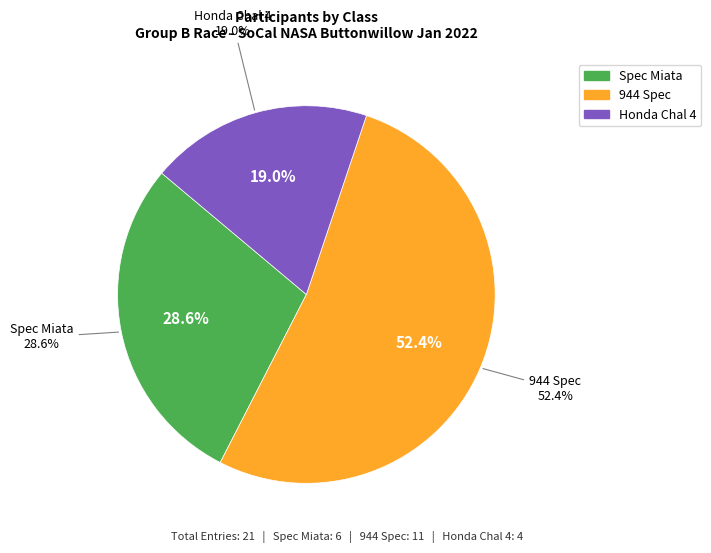

What percentage is the Spec Miata slice, to the nearest percent?

29%